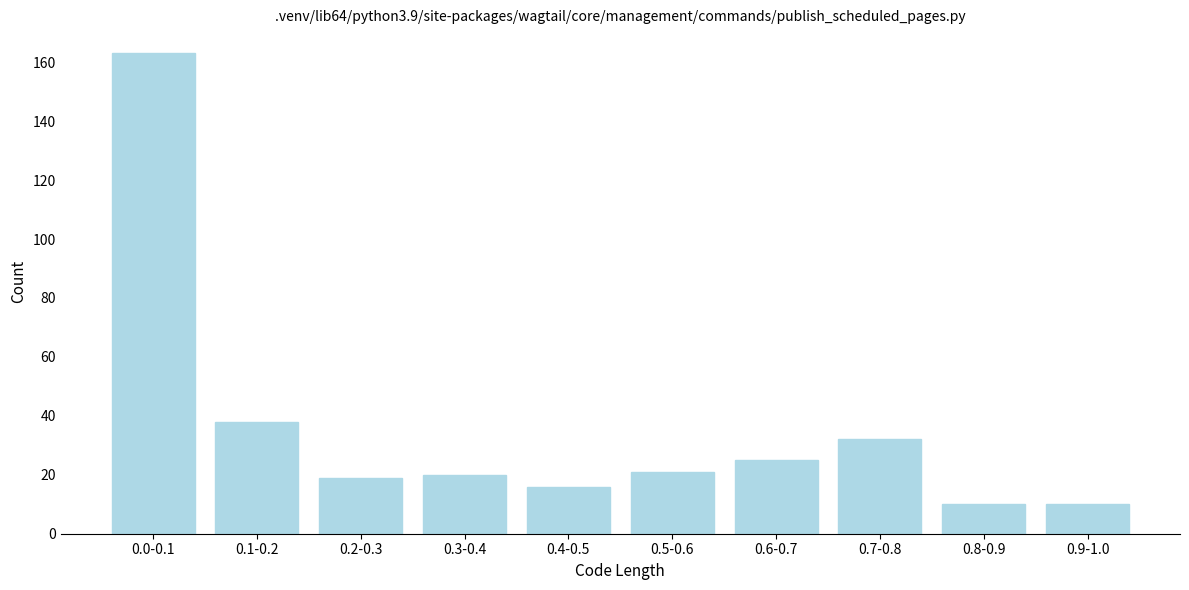

Reading left to right, what are all the values shown in this chart?

0.0-0.1=163	0.1-0.2=38	0.2-0.3=19	0.3-0.4=20	0.4-0.5=16	0.5-0.6=21	0.6-0.7=25	0.7-0.8=32	0.8-0.9=10	0.9-1.0=10